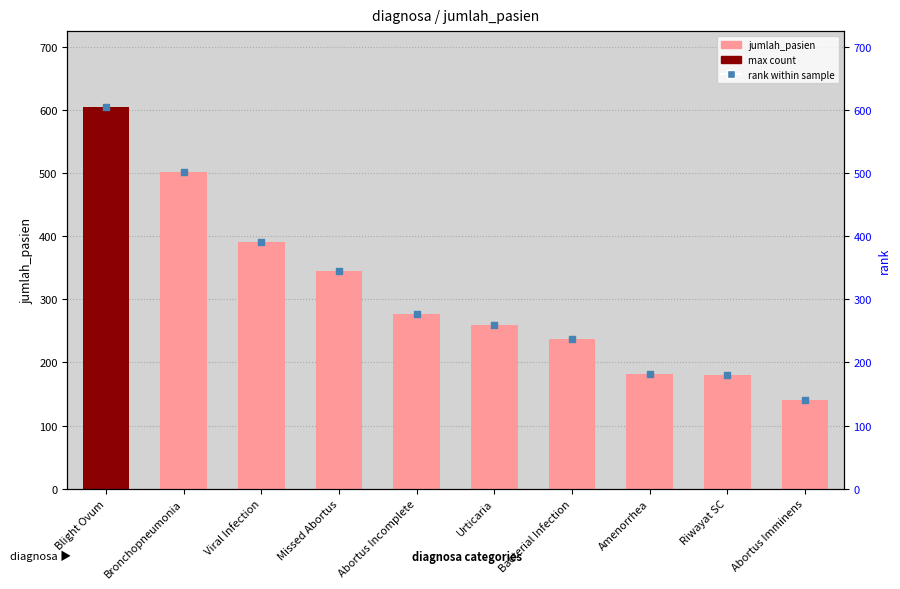

What are all the series names shown in the legend?

jumlah_pasien, rank within sample